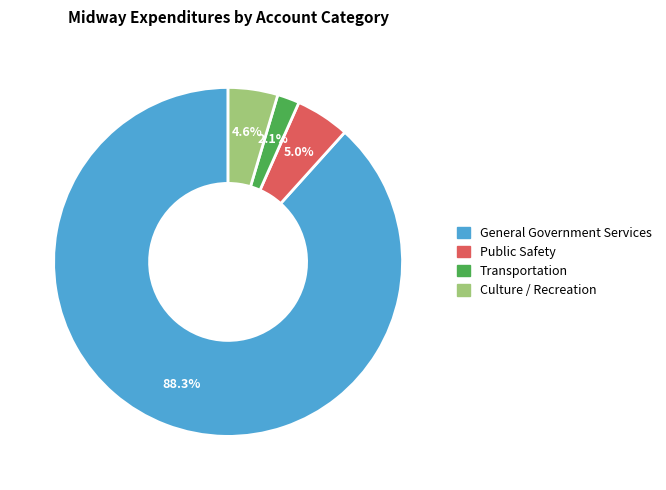

Approximately how many times larger is the value at Culture / Recreation compared to Transportation?

2.2